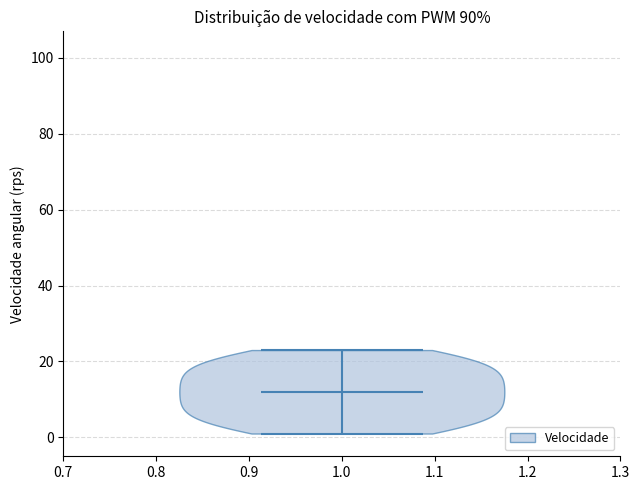

Read this violin plot against the y-axis: where its median line is, and the lowest and highest points the violin reaches. The values are not printed on the chart, so give them approximately, as read against the axis.

median line 12, lowest point 2, highest point 24